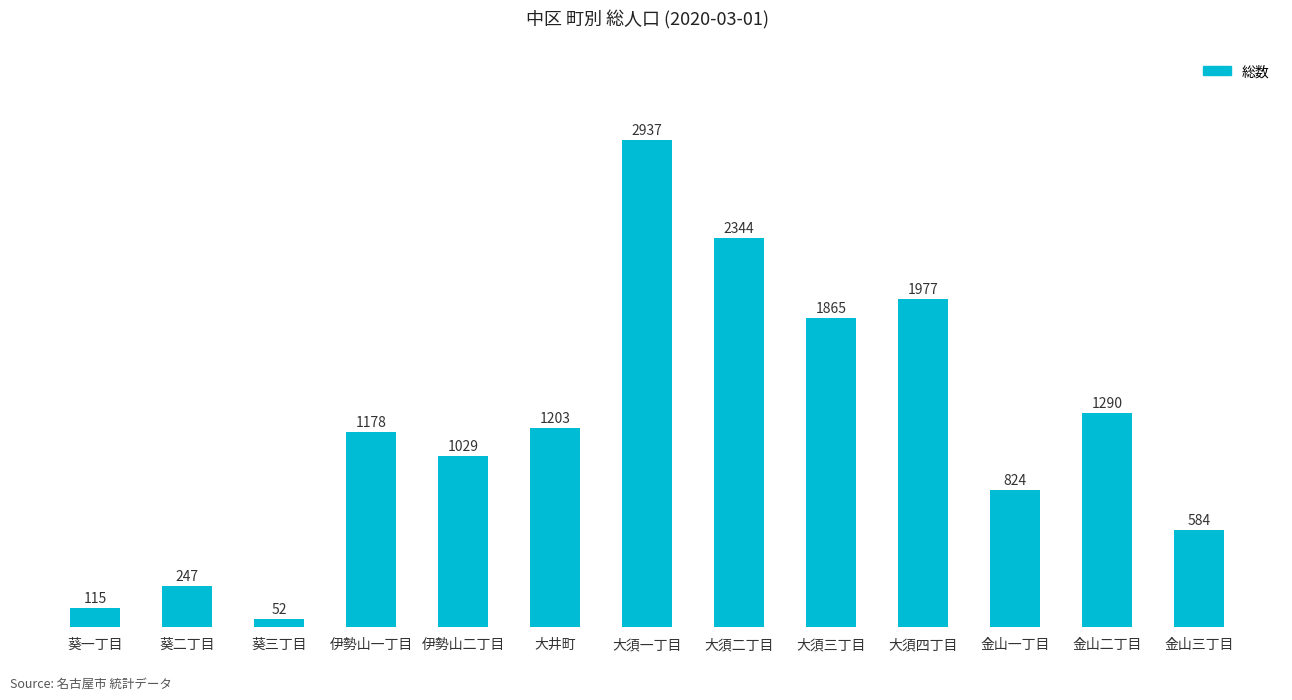

What is the ratio of the value at 金山二丁目 to the value at 葵三丁目?

24.8